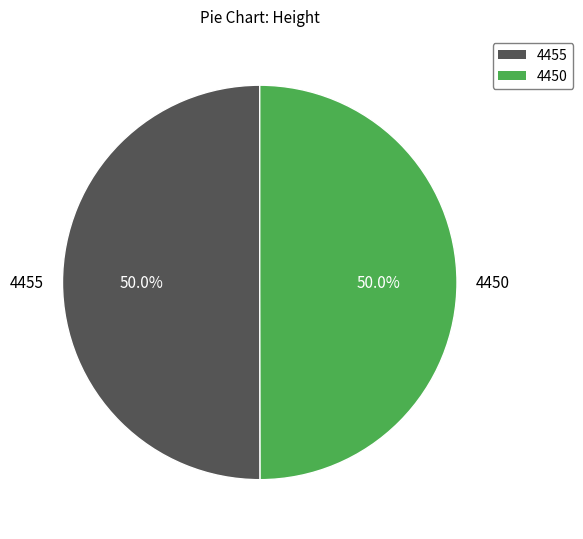

Approximately how many times larger is the value at 4450 compared to 4455?

1.0